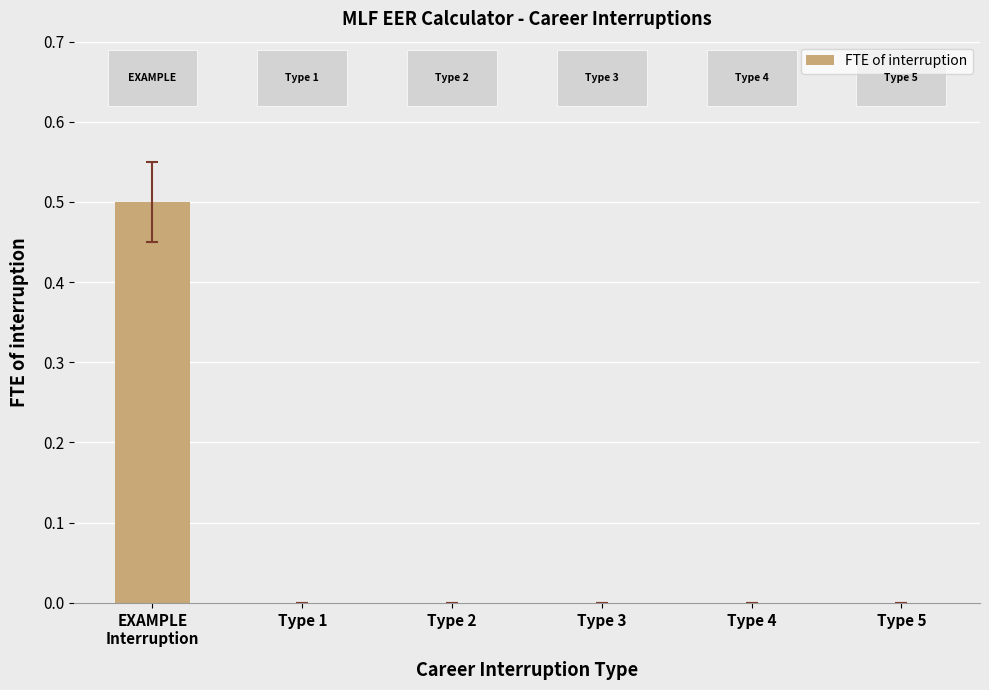

What is the sum of all values?

0.5